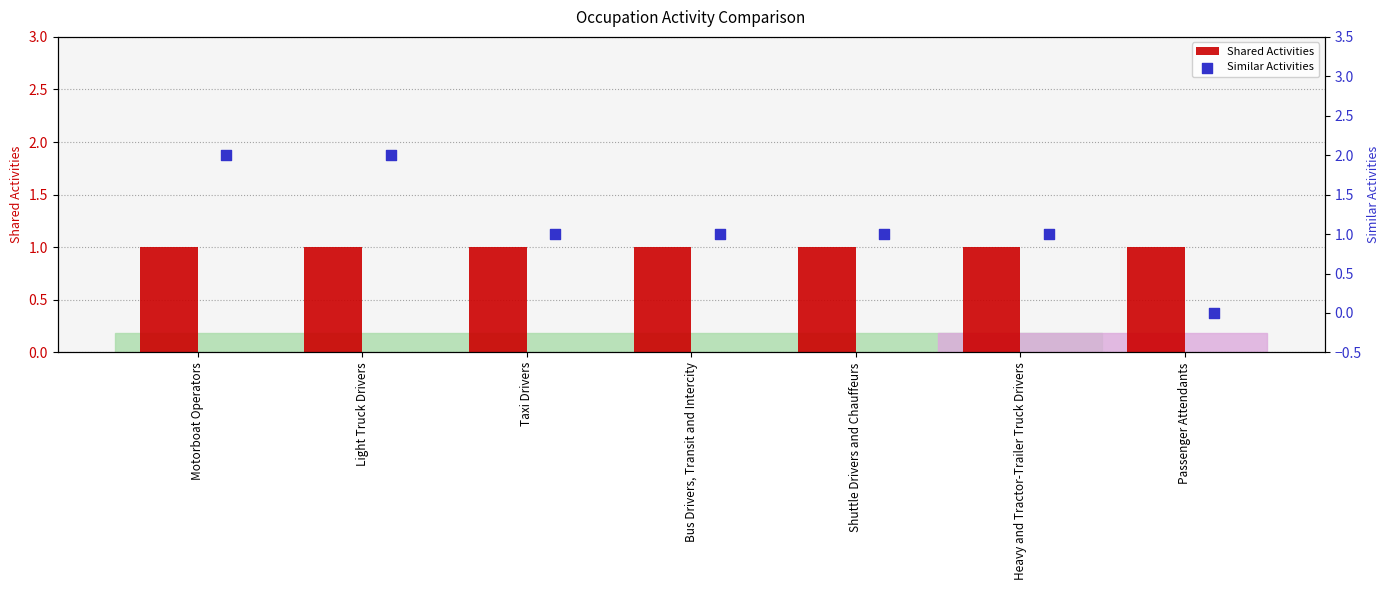

What are all the series names shown in the legend?

Shared Activities, Similar Activities